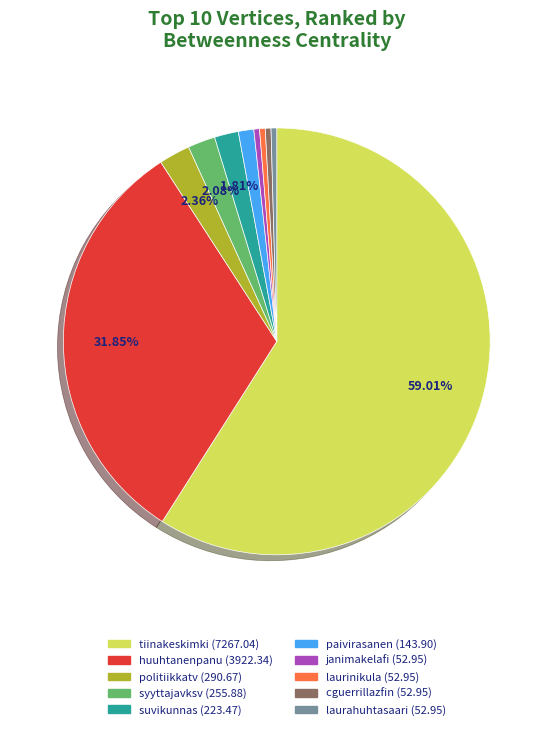

How many segments does this pie chart have?

10